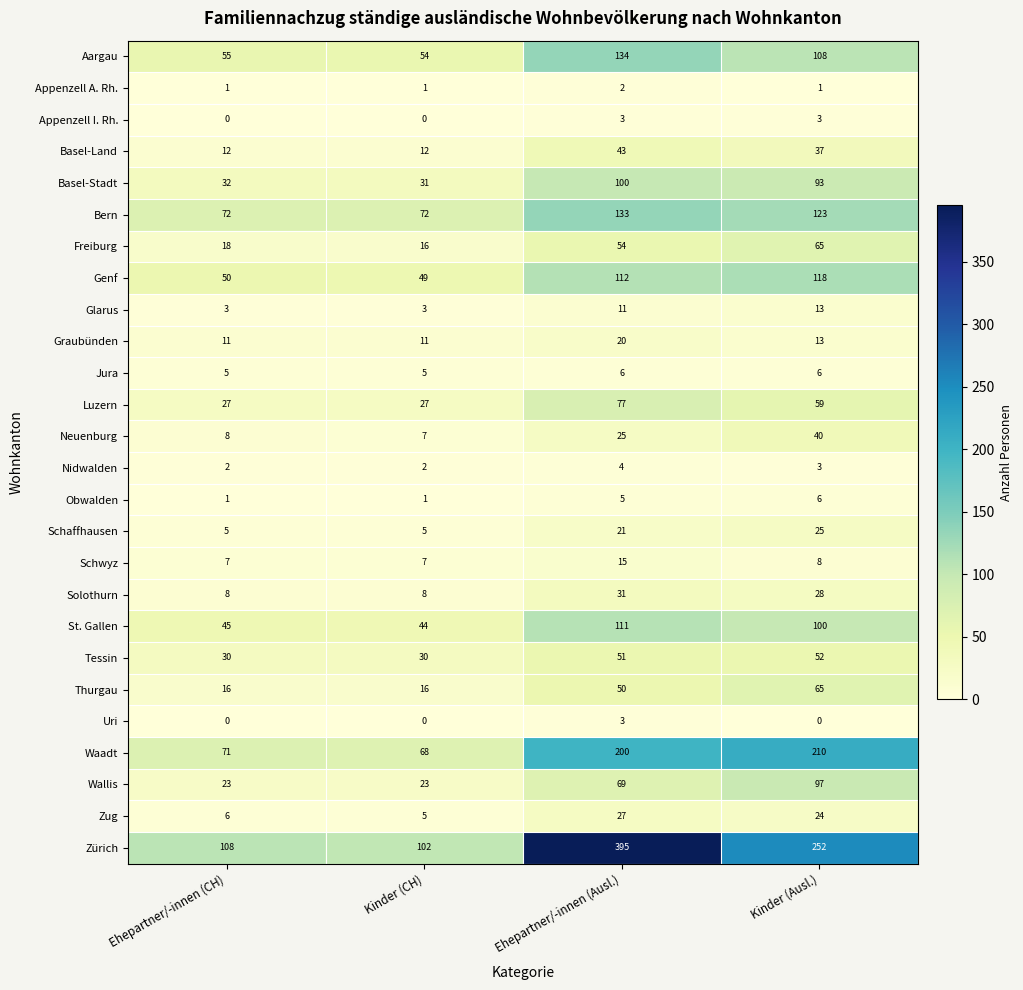

How many series are shown in this chart?

26